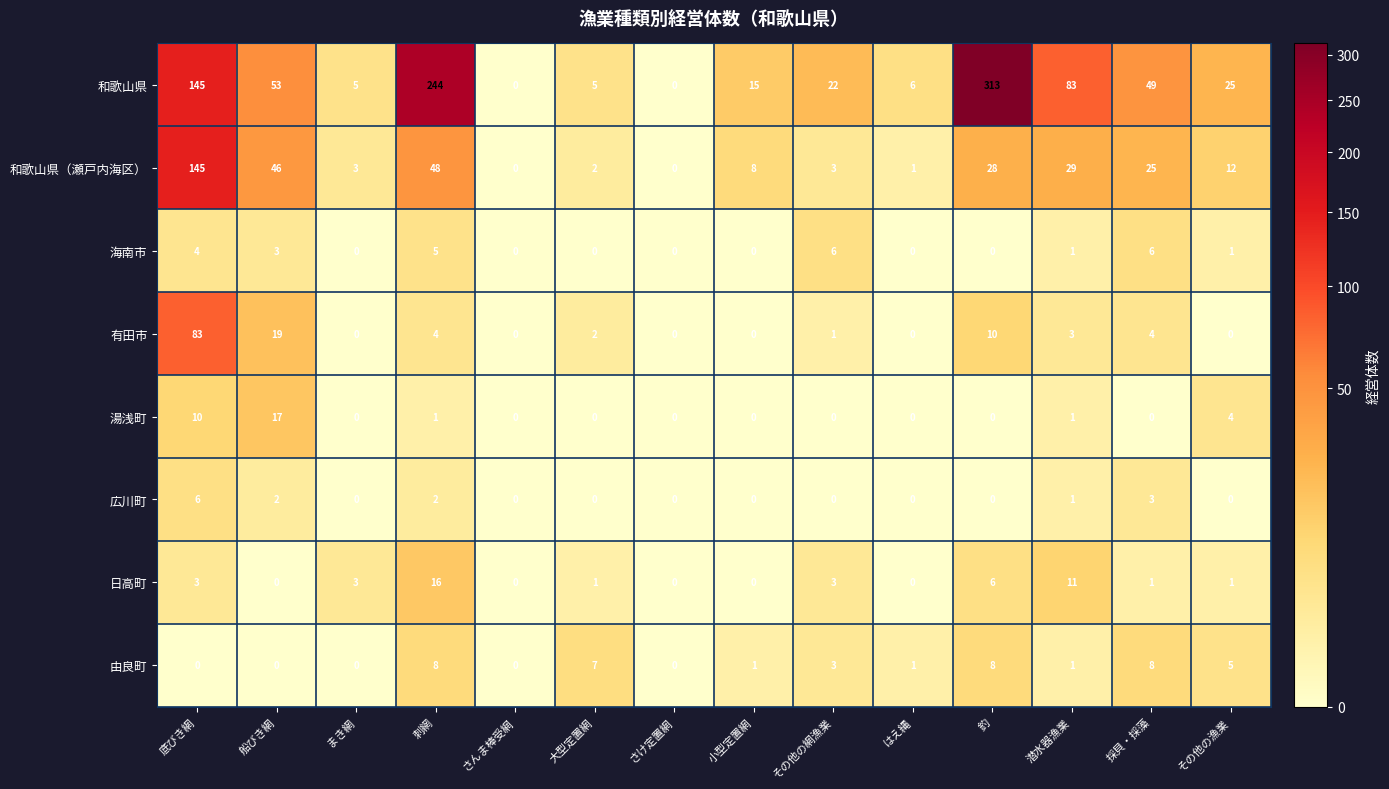

Which series changed the most between 大型定置網 and その他の網漁業?

和歌山県